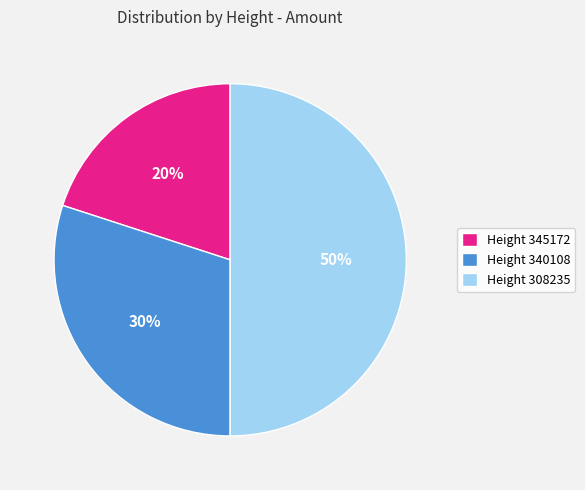

Rank the categories by value from lowest to highest.

Height 345172, Height 340108, Height 308235